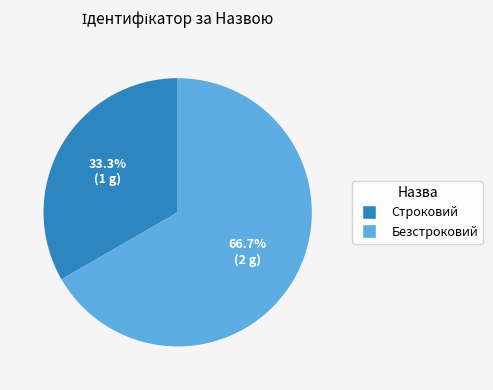

Does Безстроковий account for over 50% of the chart?

Yes